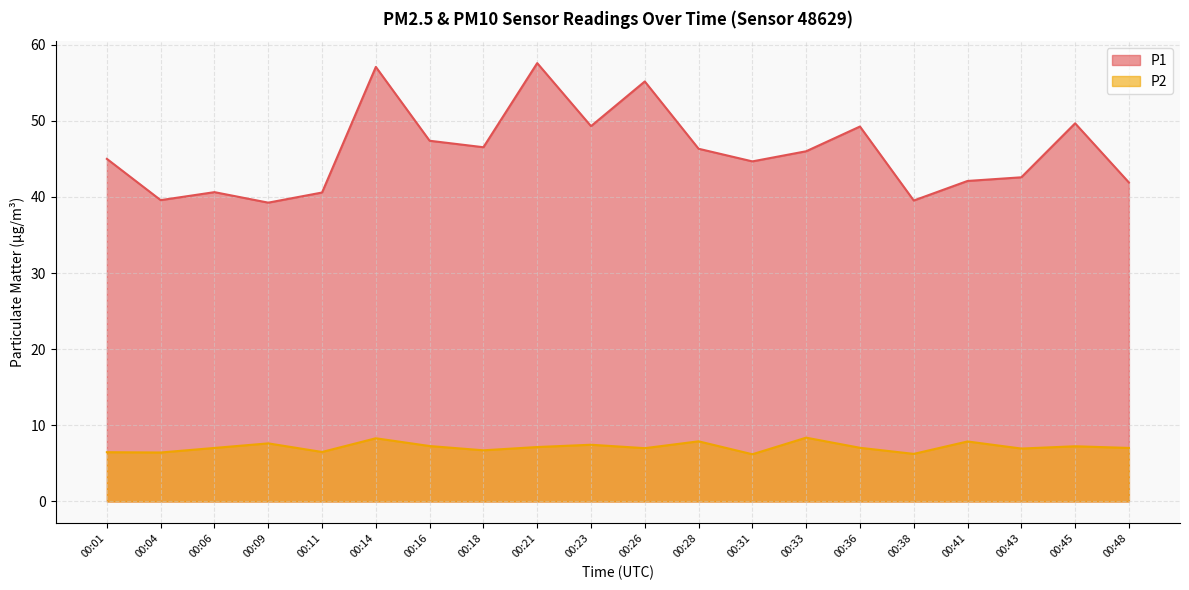

Where does the P1 series first go above 46?

00:14